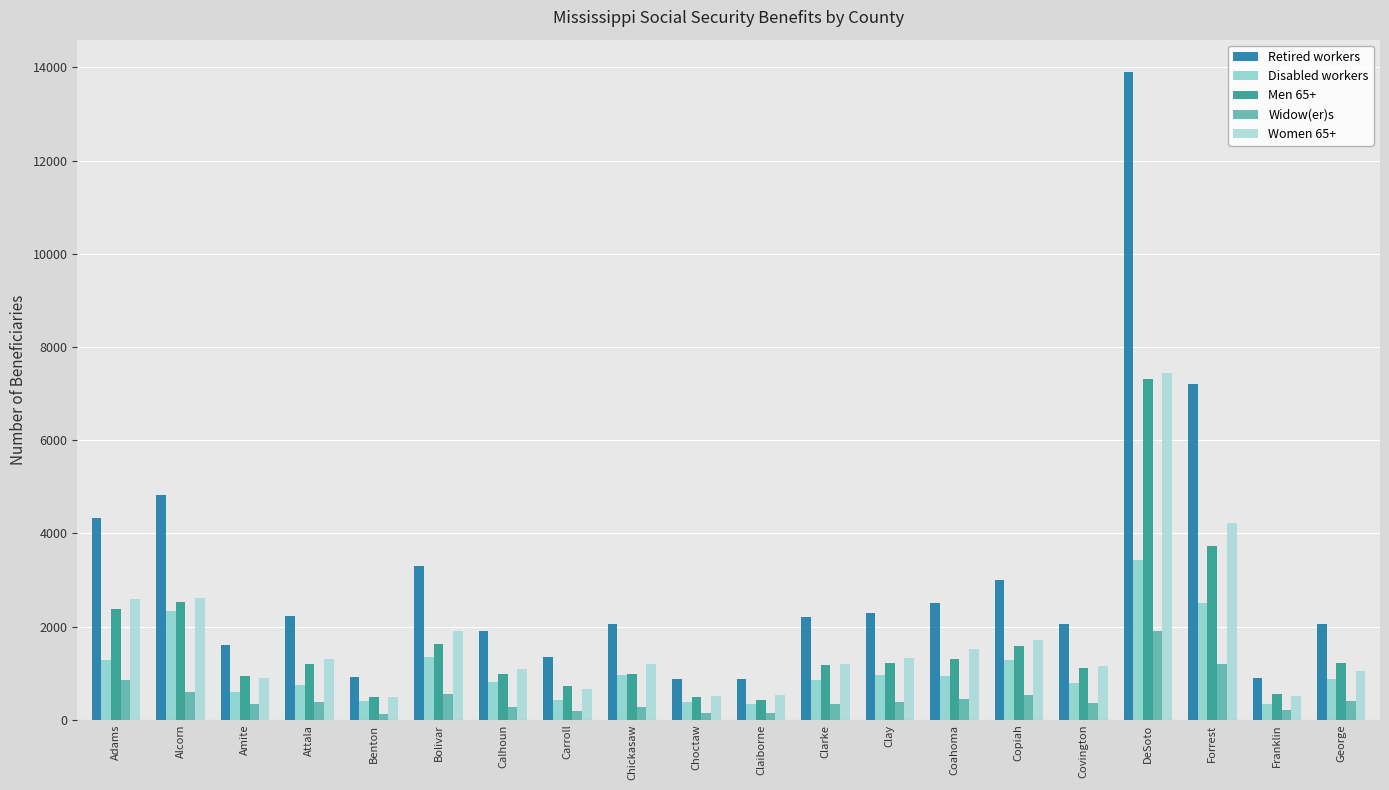

What is the smallest value displayed?

119